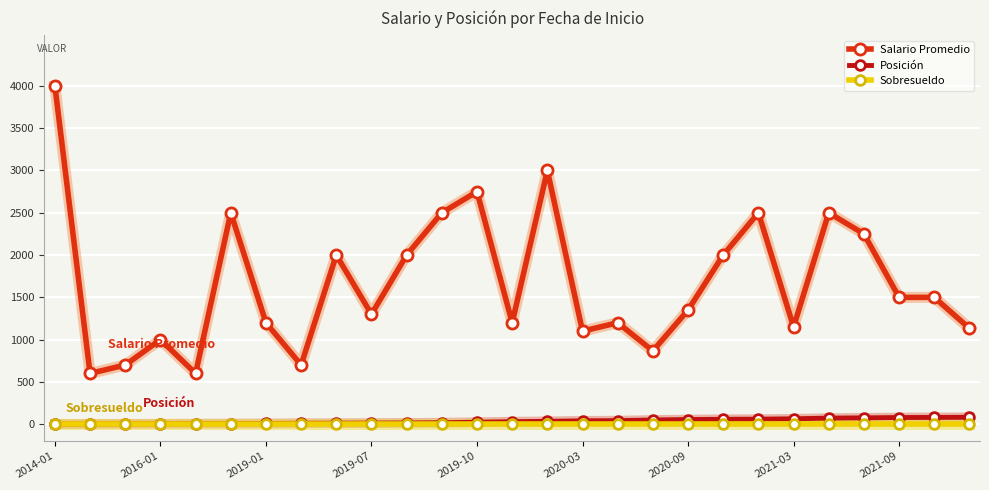

Which series has the widest spread of values?

Salario Promedio